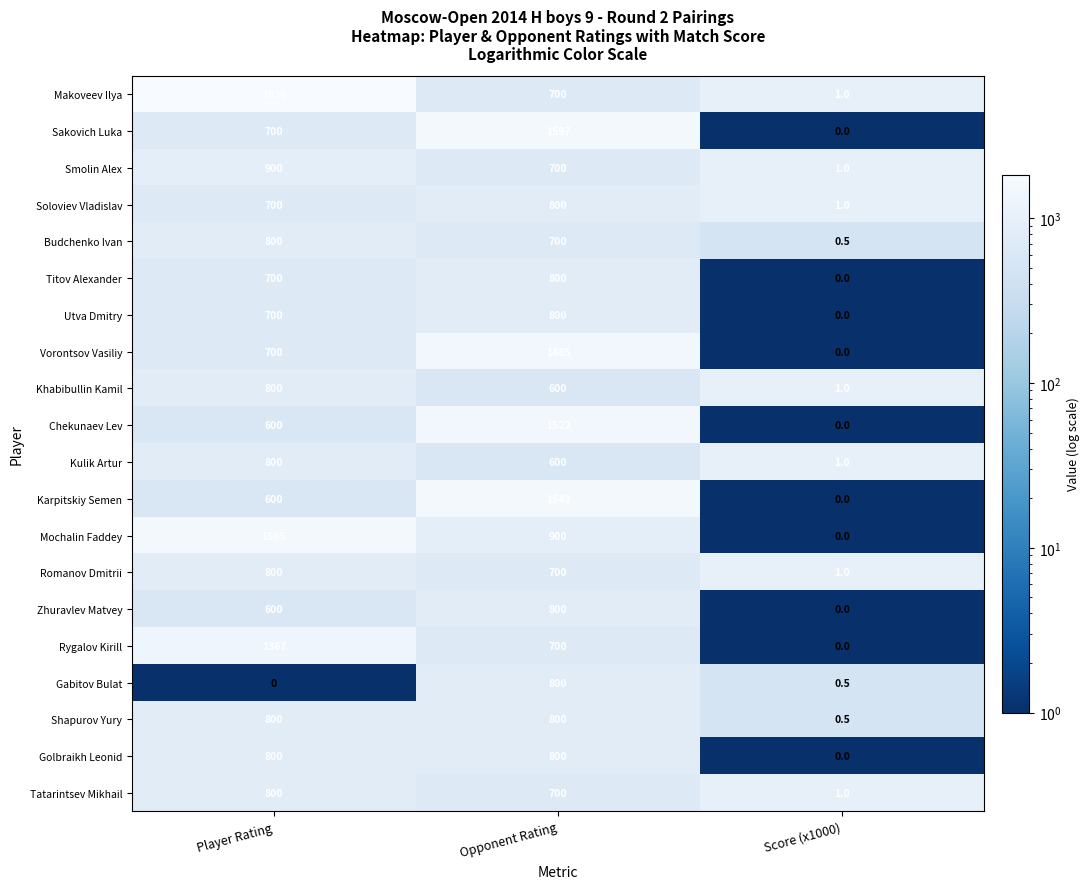

Read the Gabitov Bulat value at Score (x1000).

0.5